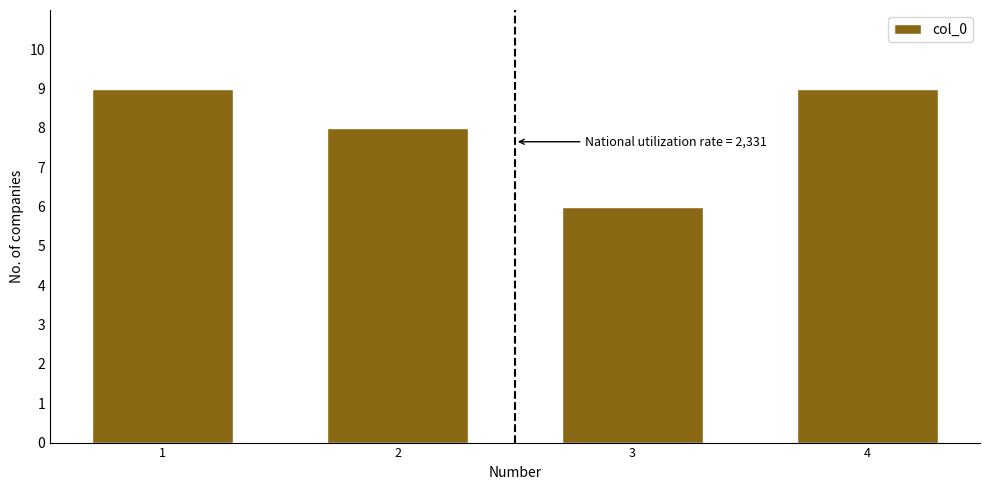

Reading right to left, transcribe all the data shown in this chart.

4=9	3=6	2=8	1=9